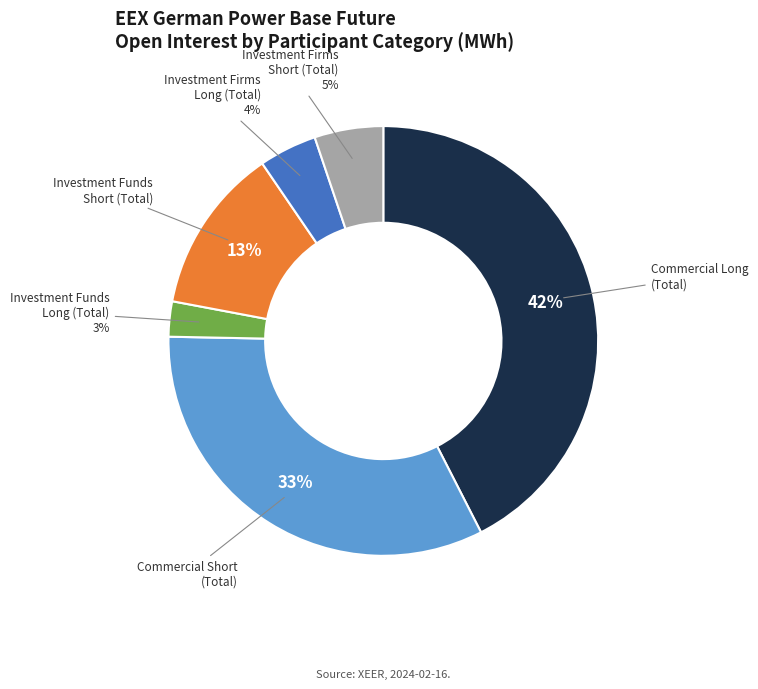

To the nearest percent, what is the average slice percentage?

17%